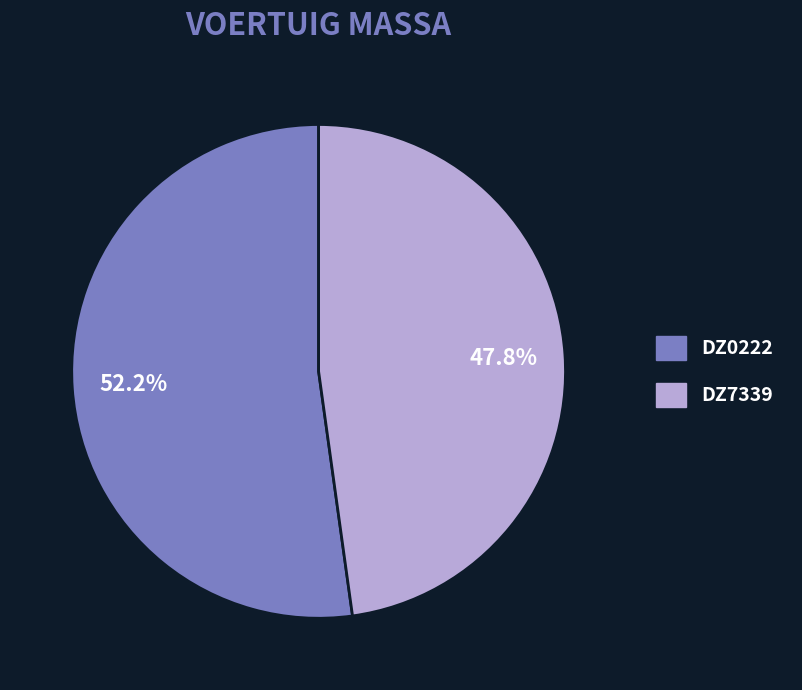

Combined, what portion of the pie is DZ7339 and DZ0222?

100.0%